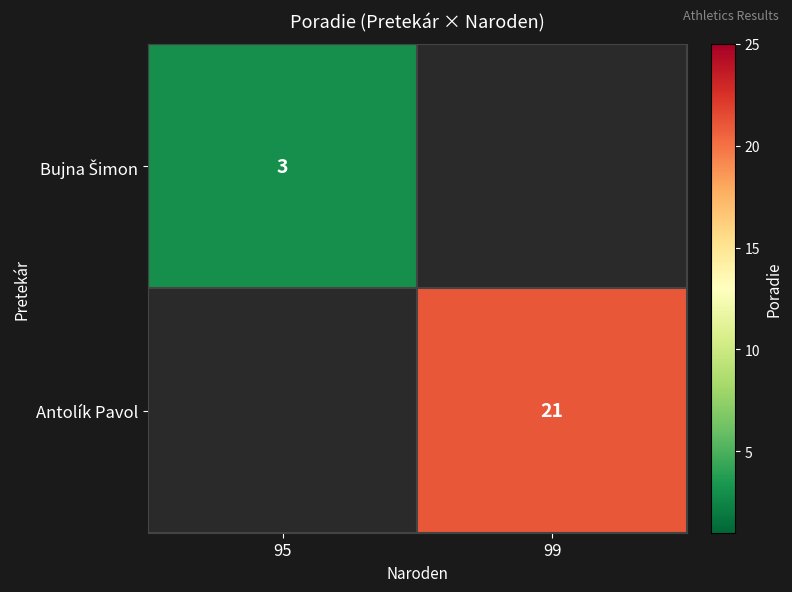

True or false: Antolík Pavol has a value of 21 at 99.

True